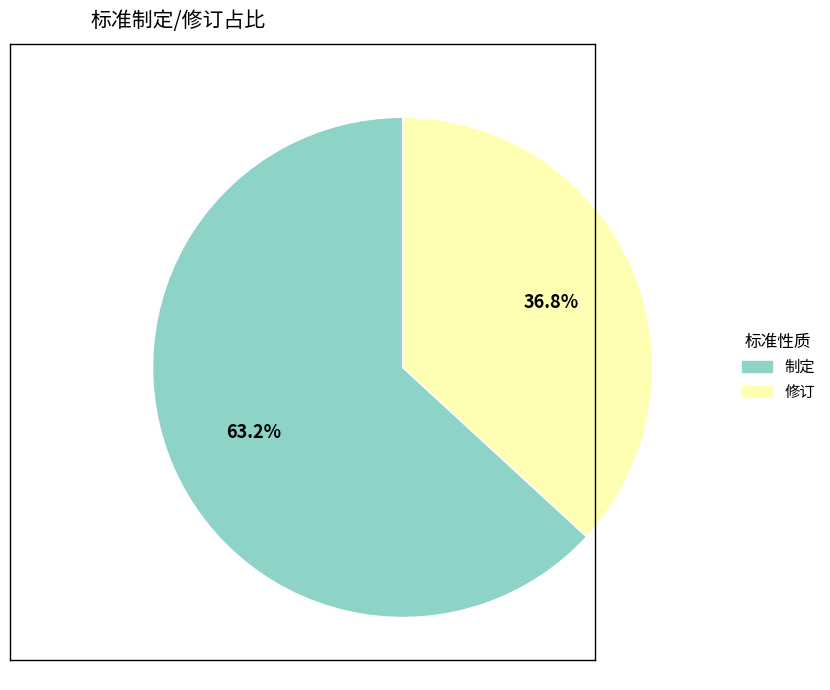

Approximately how many times larger is the value at 修订 compared to 制定?

0.6